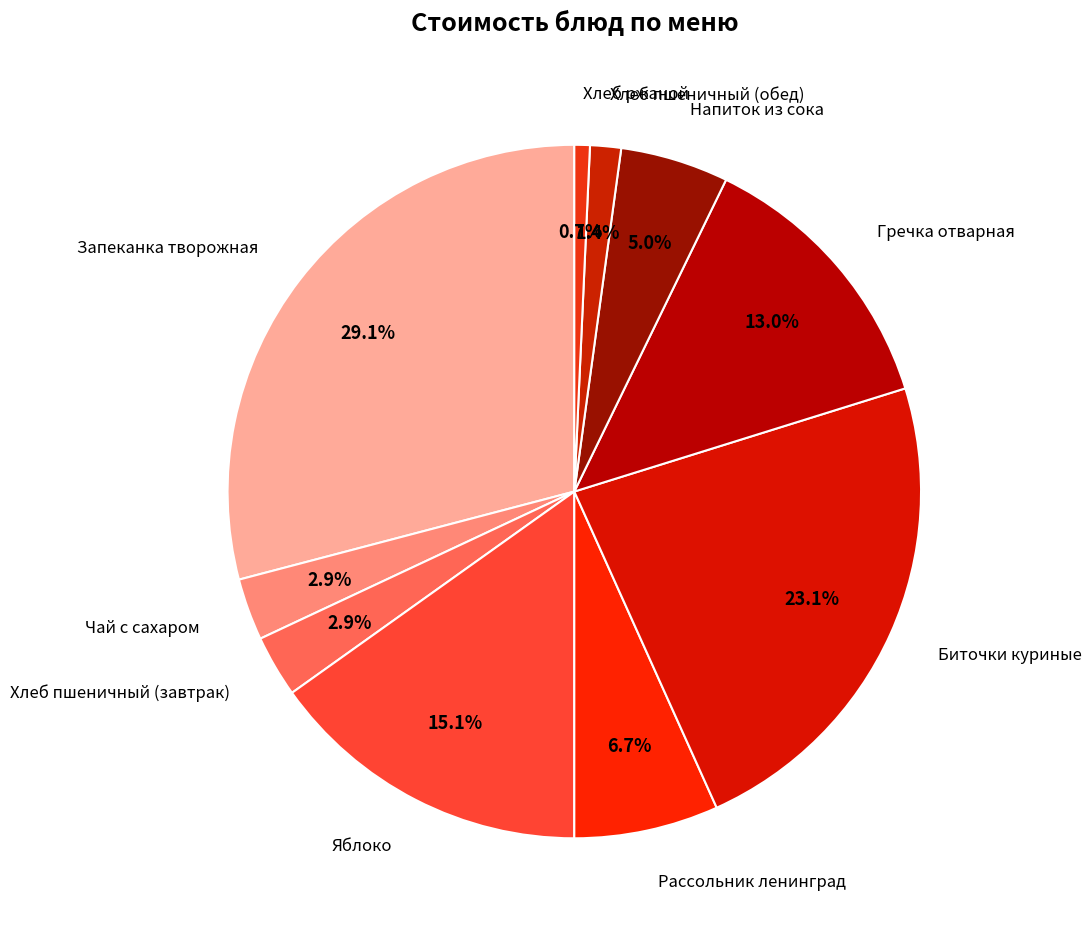

Does any single category account for the majority?

No